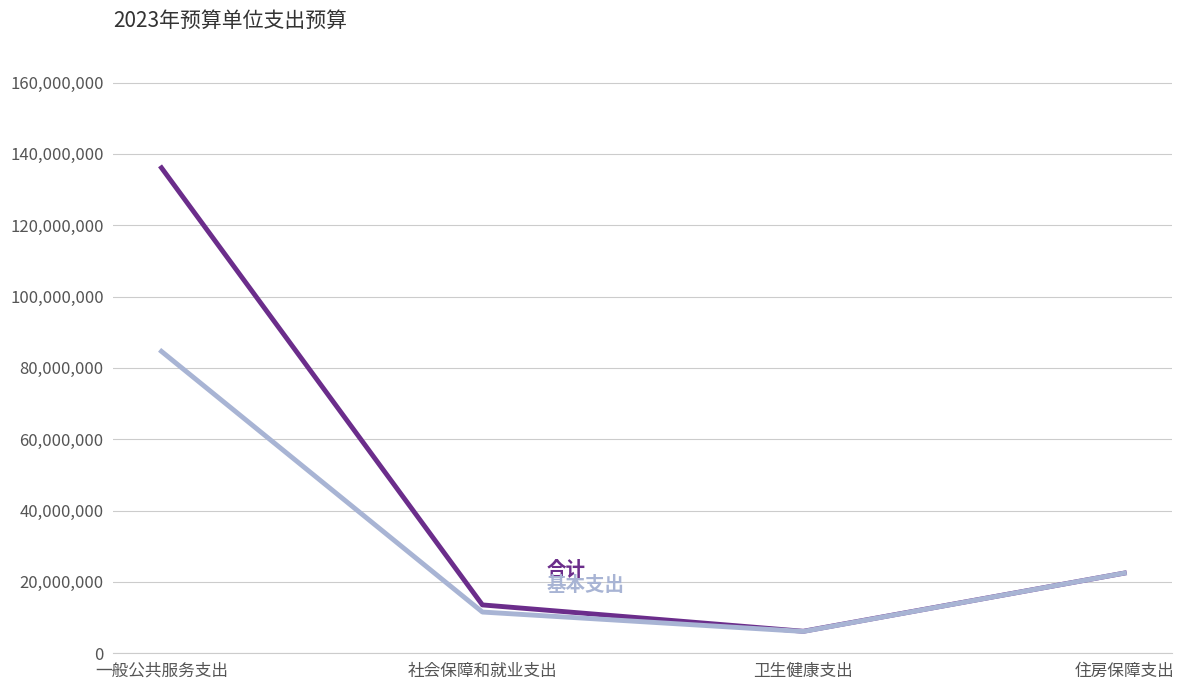

At which category is the sum across all series the highest?

一般公共服务支出